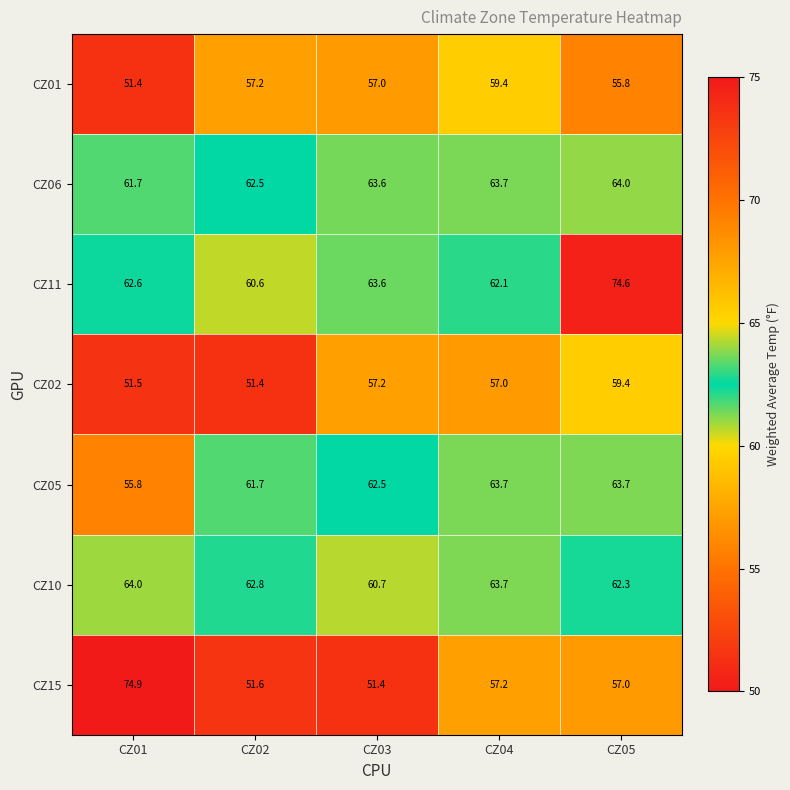

Rank the series at CZ05 from lowest to highest value.

CZ01, CZ15, CZ02, CZ10, CZ05, CZ06, CZ11